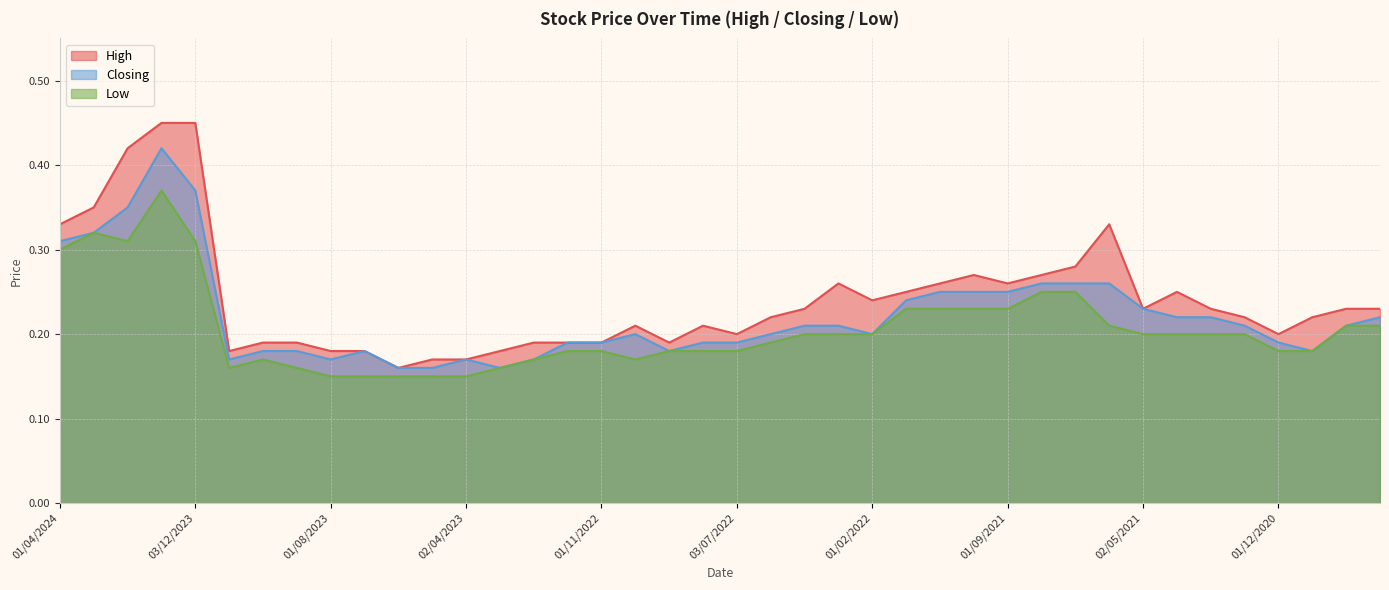

What is the label of the 31st point from the right?

02/07/2023